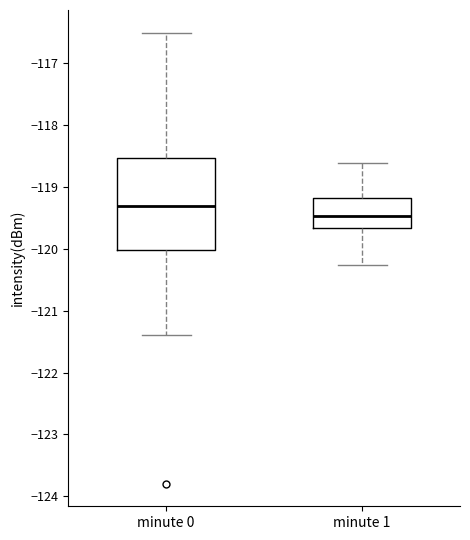

Reading left to right, transcribe this box plot: for each box, give where its median line is, the range the box spans, and where its two whiskers end, as read against the y-axis. The values are not printed on the chart, so give them approximately, as read against the axis.

minute 0: median -119.3, box -120.0 to -118.5, whiskers -121.4 to -116.5
minute 1: median -119.5, box -119.7 to -119.2, whiskers -120.3 to -118.6